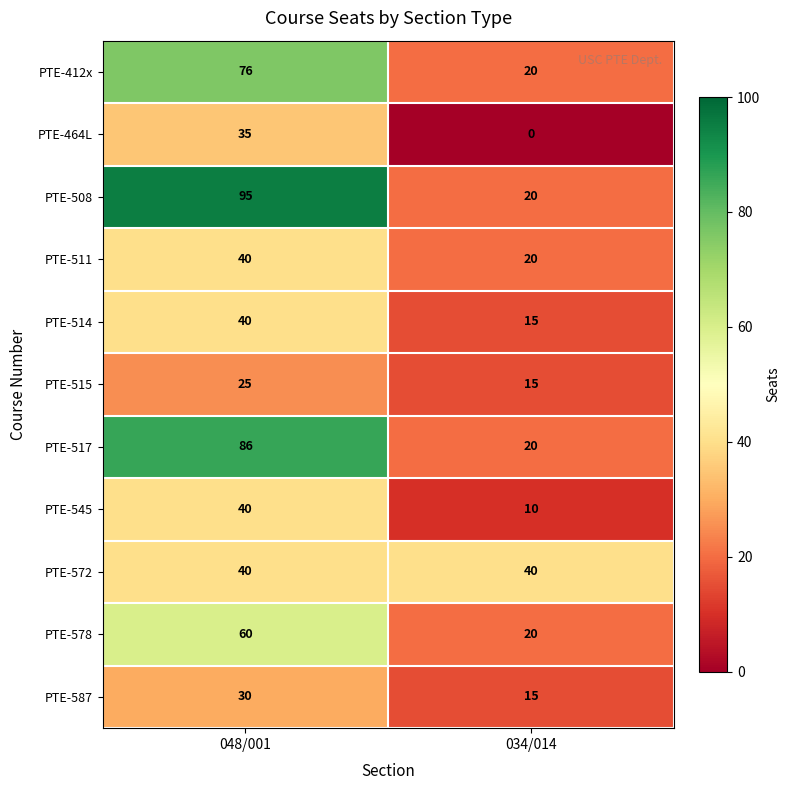

Read the PTE-412x value at 048/001, to the nearest 5.

75